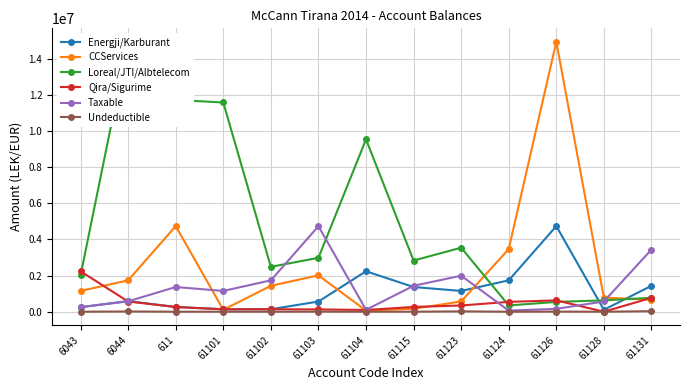

What is the difference between the CCServices values at 61115 and 6043?

985953.7